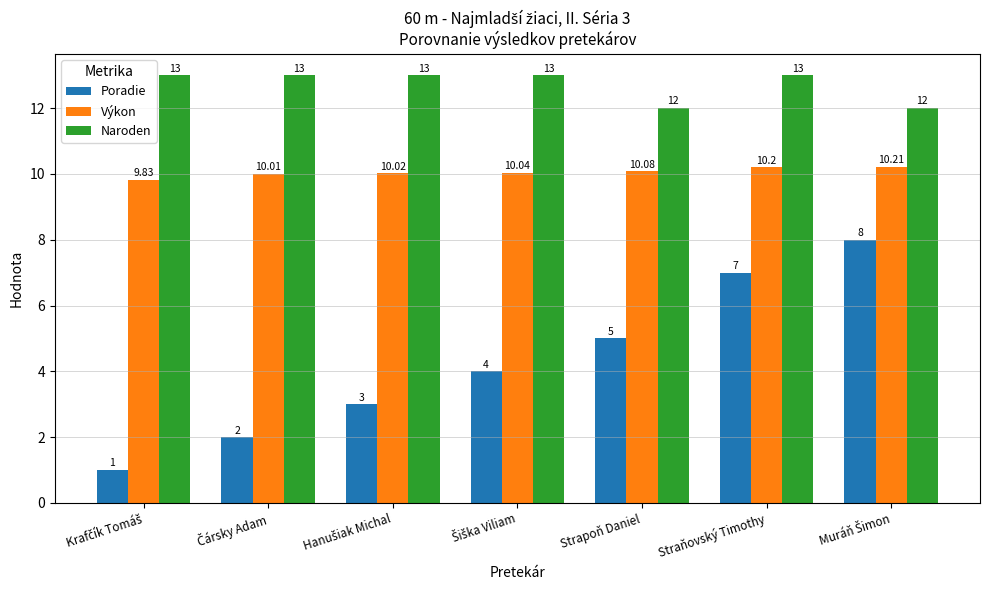

Are the bars grouped side by side (vs. stacked)?

Yes